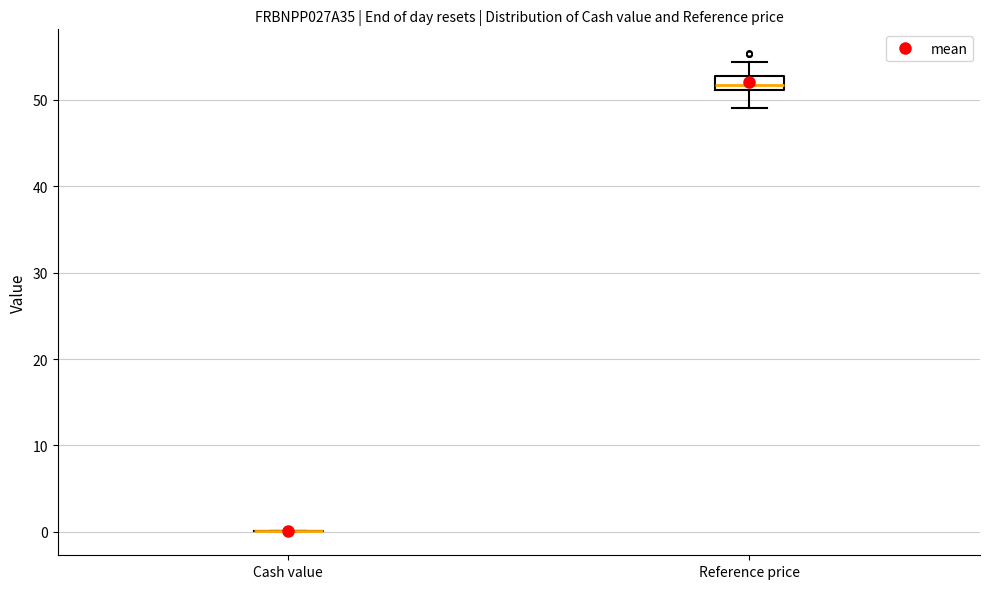

Reading left to right, read every box against the y-axis: the position of its median line, the range the box covers, and the ends of its whiskers. The values are not printed on the chart, so give them approximately, as read against the axis.

Cash value: box collapsed to a line at 0, whiskers 0 to 0
Reference price: median 52, box 51 to 53, whiskers 49 to 54